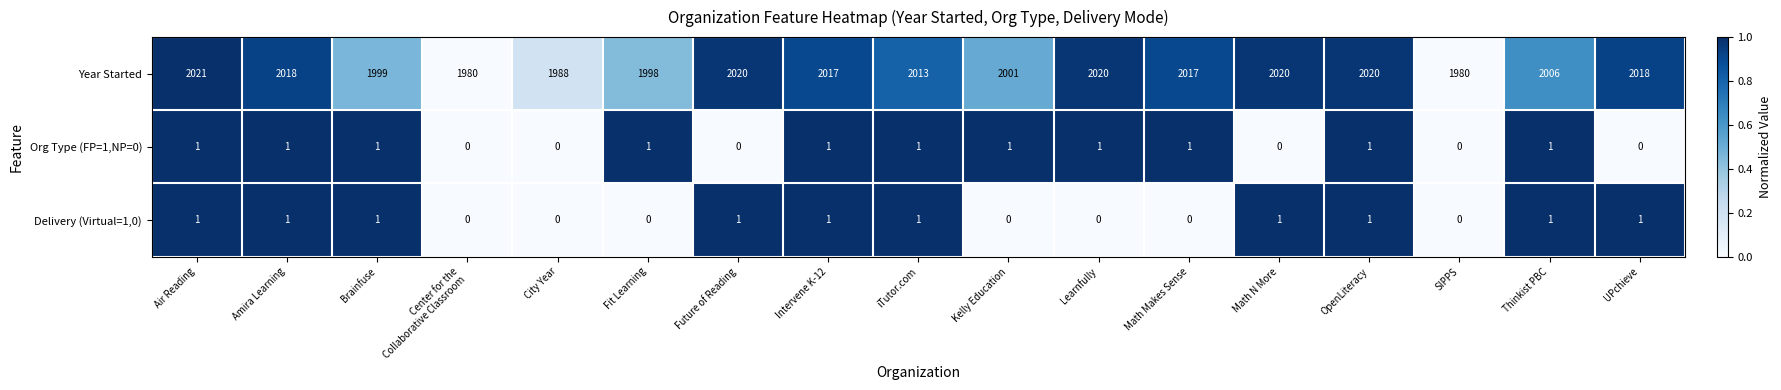

At which category is the sum across all series the highest?

Air Reading